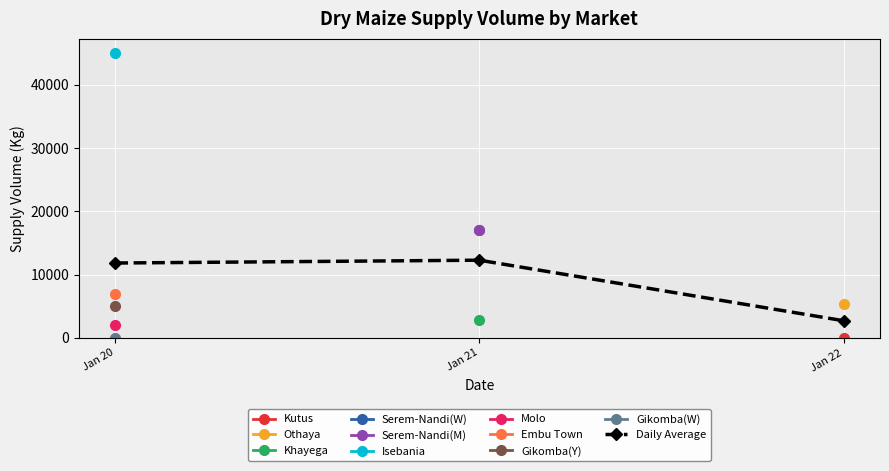

What is the approximate value at Jan 20?

11820.0